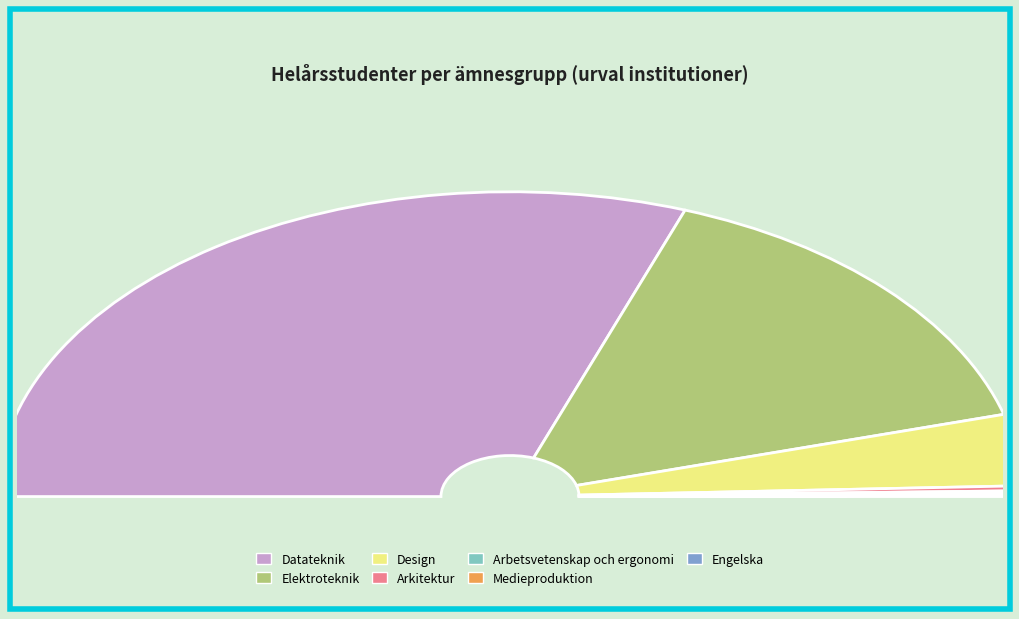

Is there any slice that represents more than half of the pie?

Yes